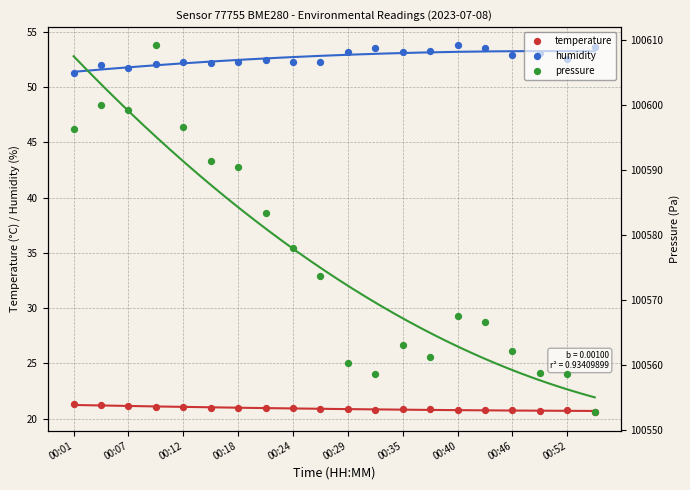

Which series contains the highest Y value?

pressure